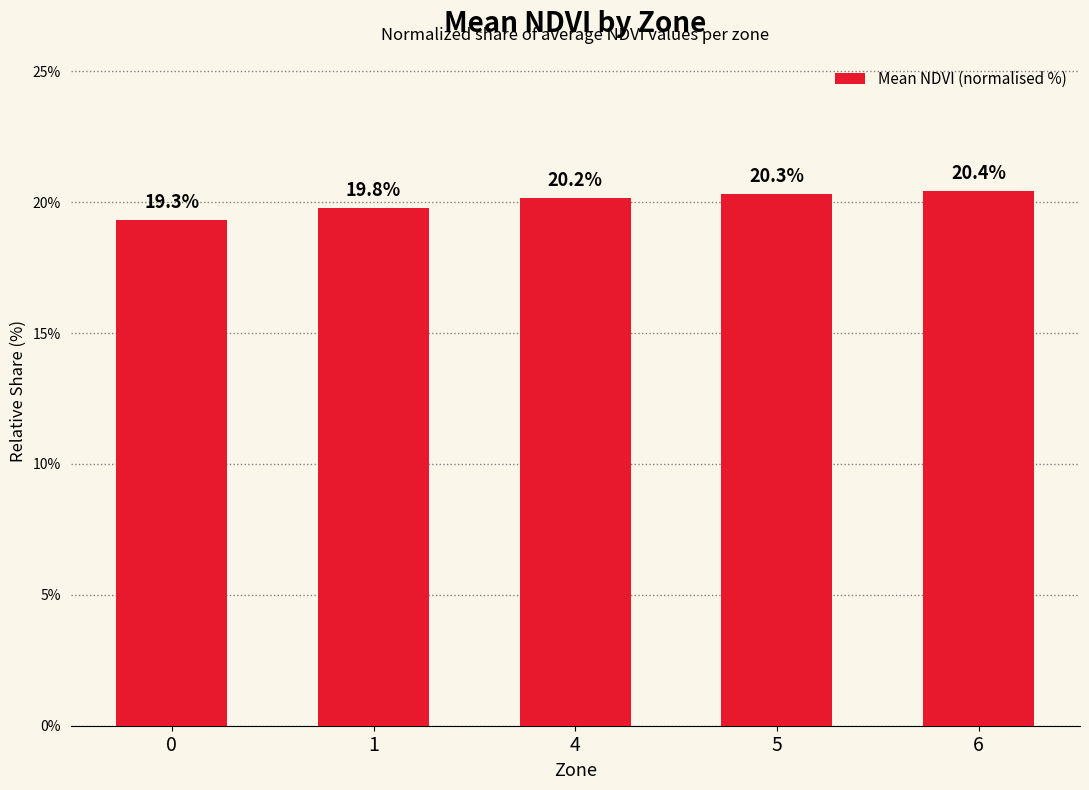

Is it true that the value at 5 is 20.3?

True